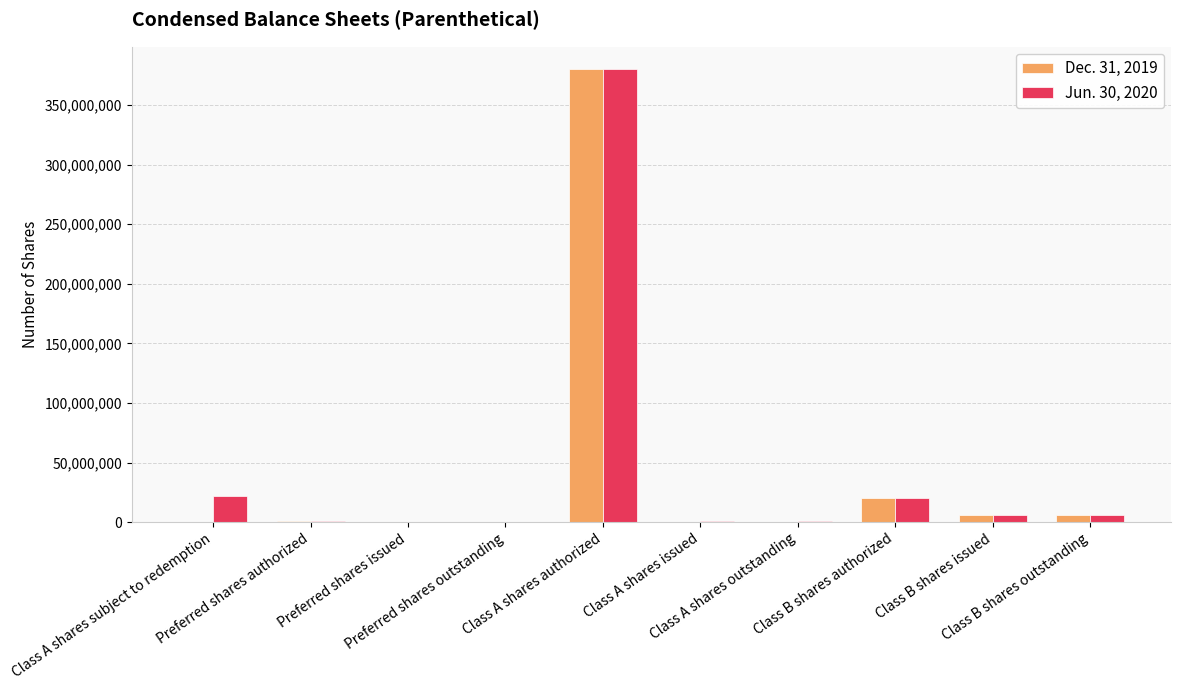

How many data points does each series have?

10